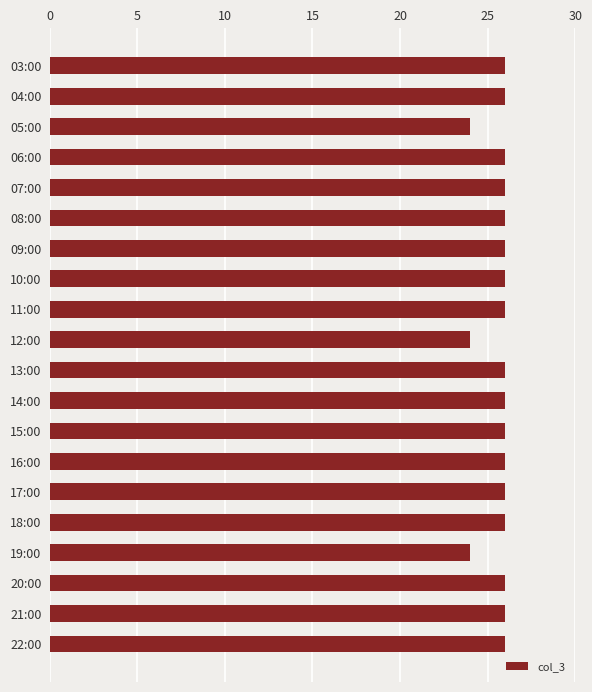

Reading top to bottom, transcribe all the data shown in this chart.

26	26	24	26	26	26	26	26	26	24	26	26	26	26	26	26	24	26	26	26